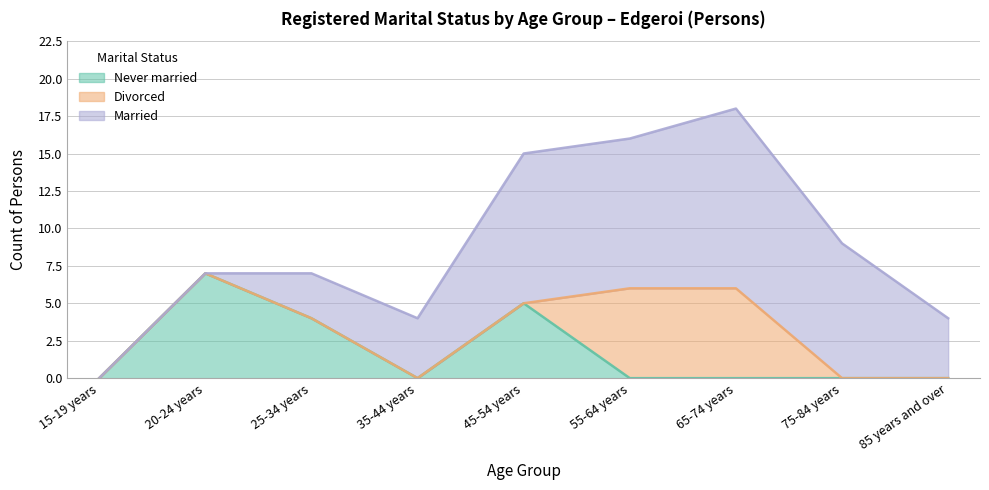

Which series has the largest total across all categories?

Married